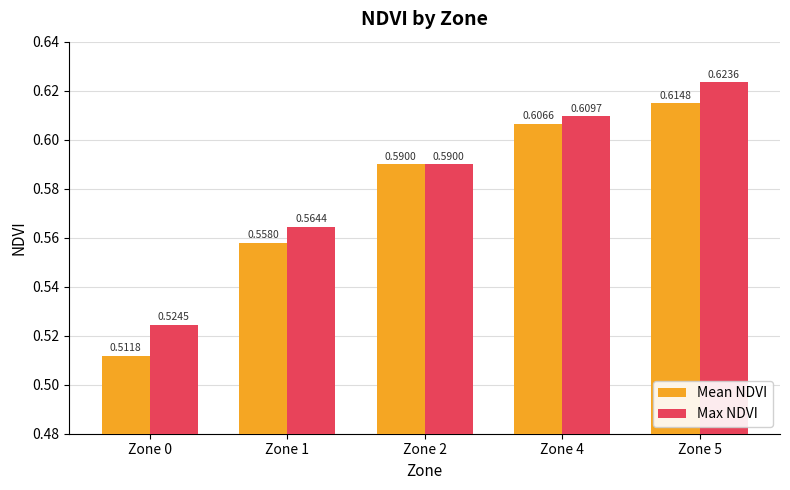

What is the total value across all series at Zone 5?

1.2